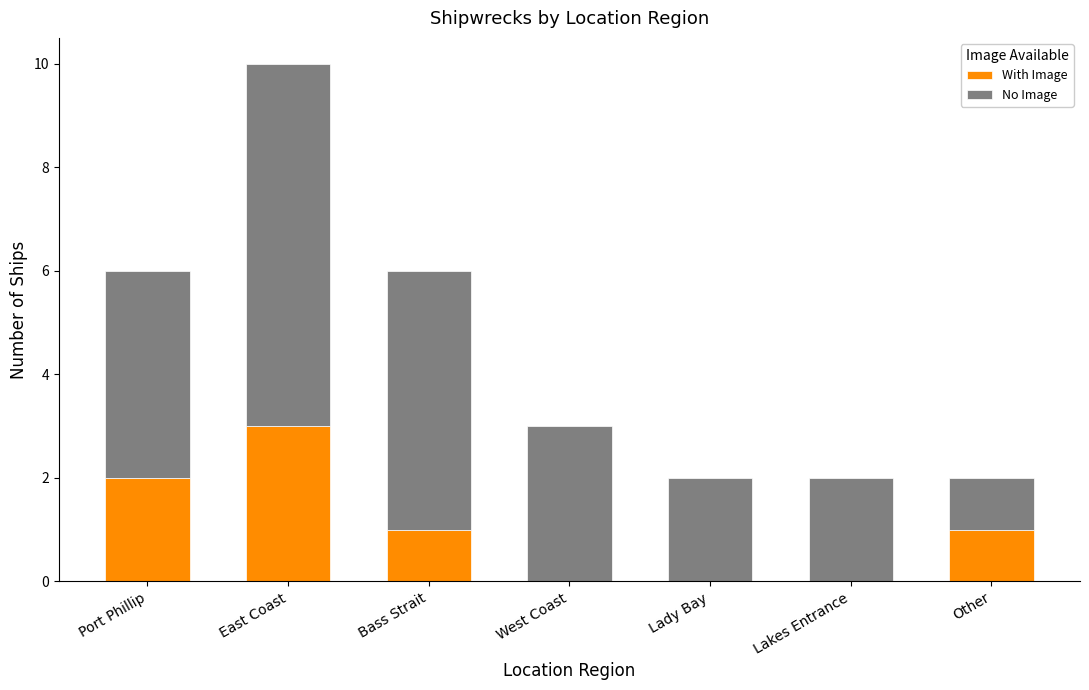

Reading right to left, list the values for the With Image series.

Other=1	Lakes Entrance=0	Lady Bay=0	West Coast=0	Bass Strait=1	East Coast=3	Port Phillip=2